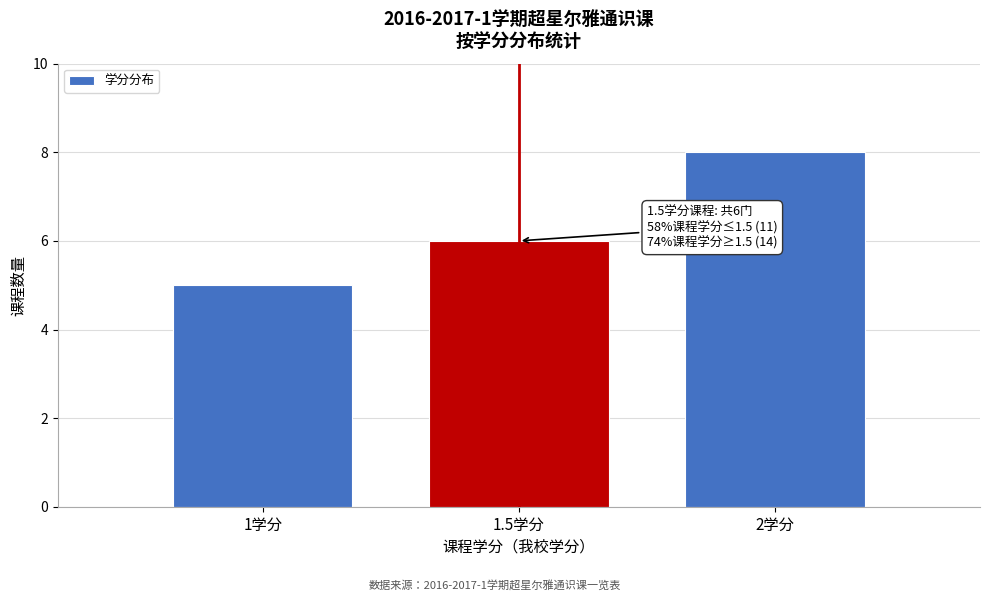

Reading left to right, list all the values displayed in this chart.

5	6	8